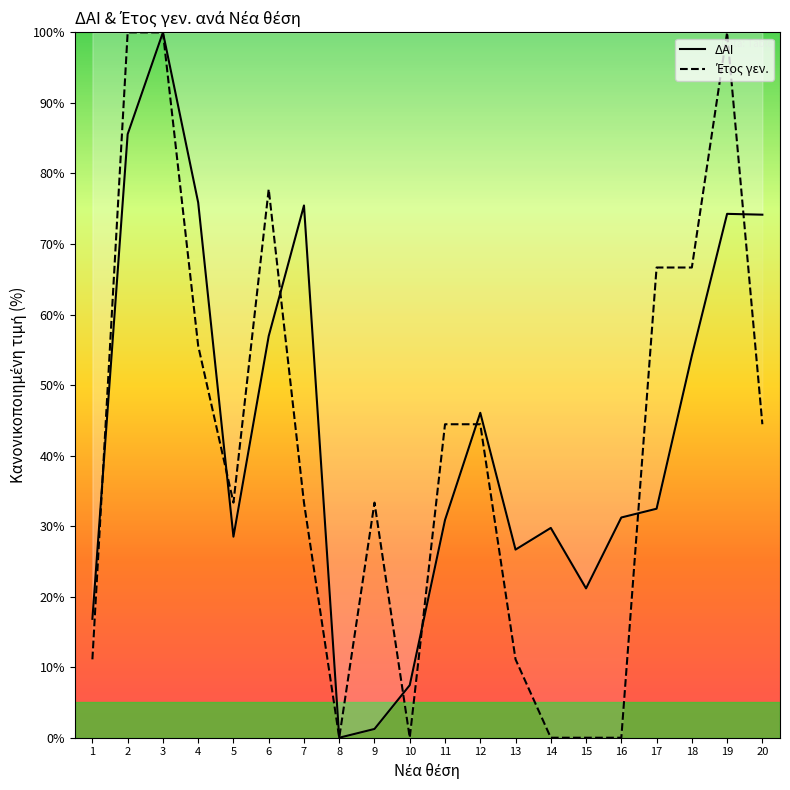

What is the sum of the ΔΑΙ values at 13 and 6?

83.6